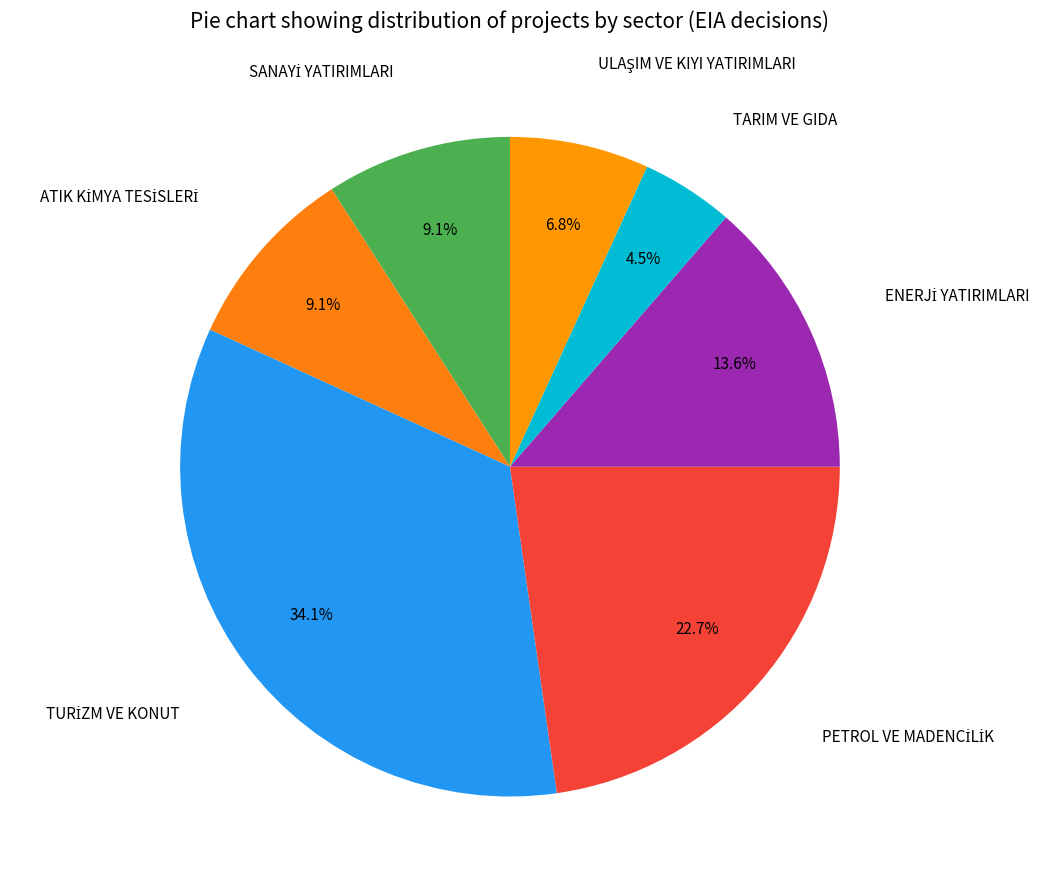

What percentage is NOT represented by TARIM VE GIDA?

95.5%